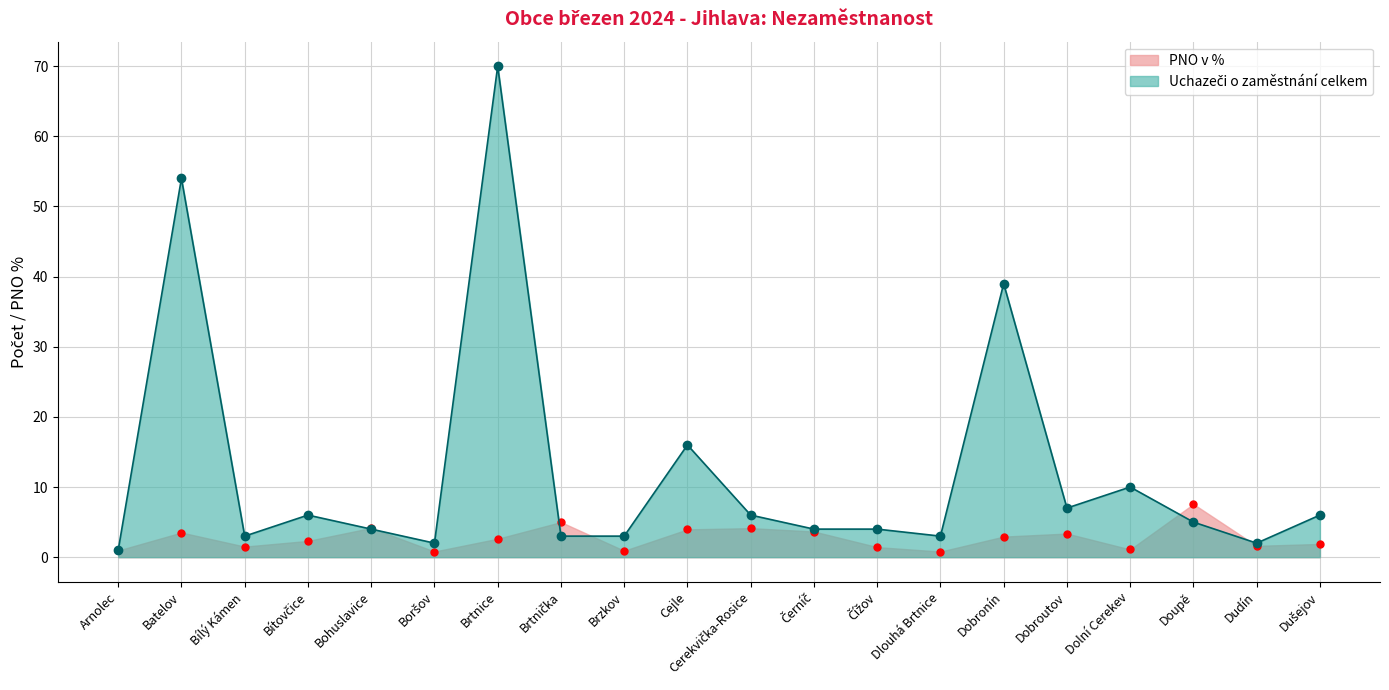

Rank the series by their average value, from lowest to highest.

PNO v %, Uchazeči o zaměstnání celkem